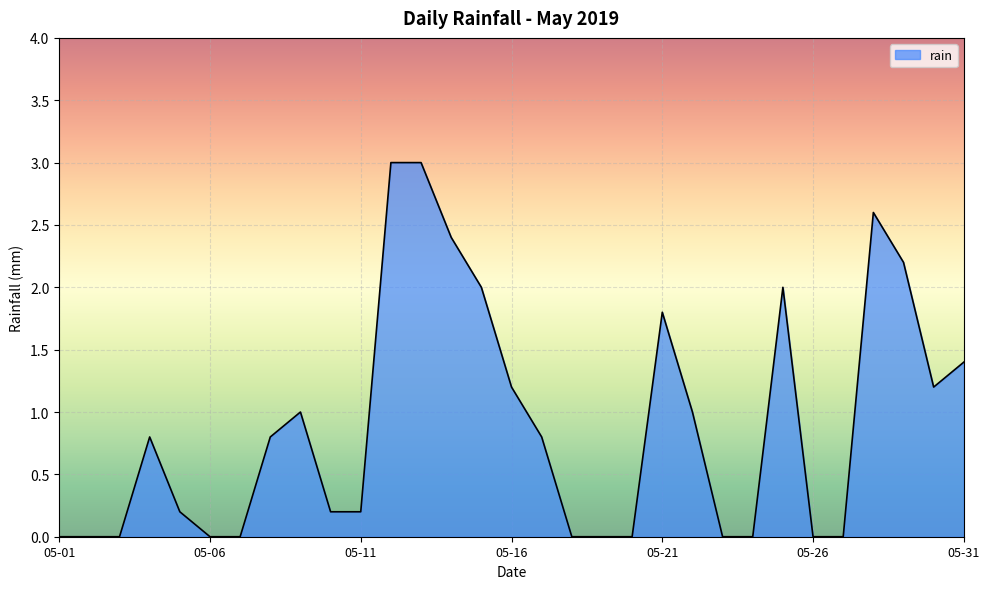

Does the chart have visible grid lines?

Yes